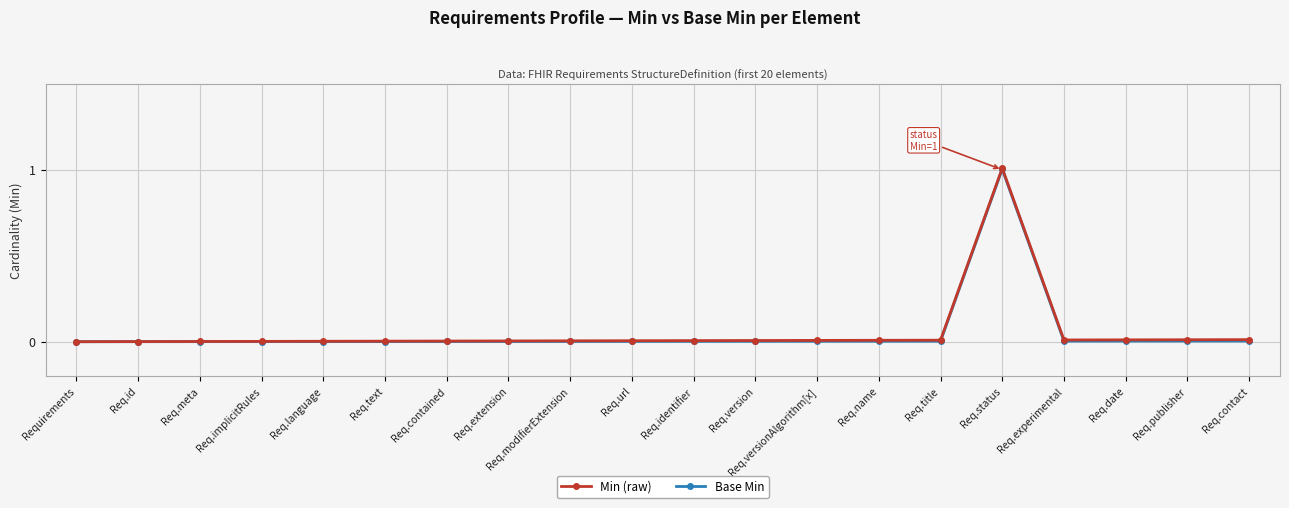

At how many categories does at least one series exceed 0?

19